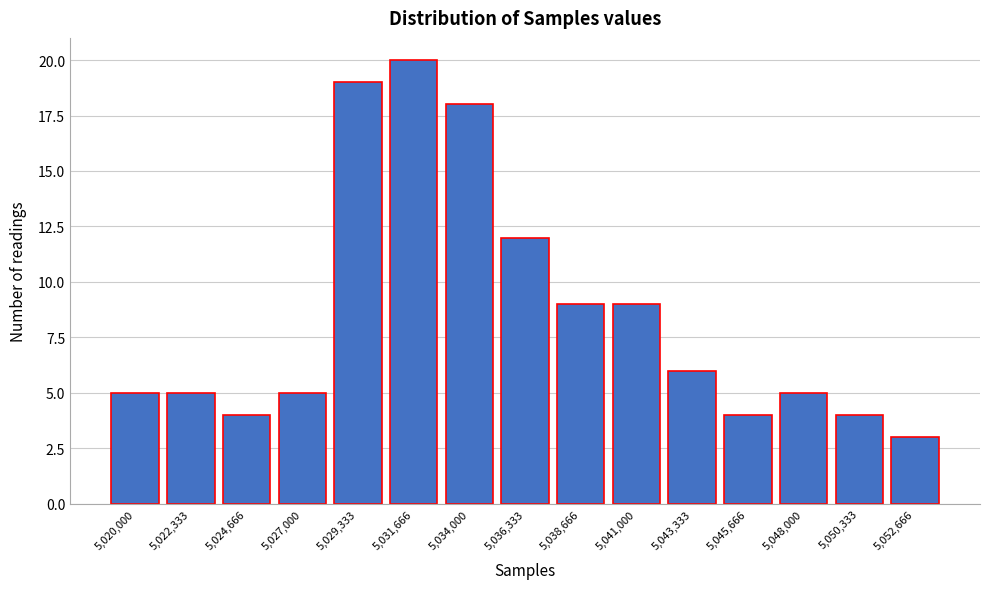

Reading left to right, list all the values displayed in this chart.

5	5	4	5	19	20	18	12	9	9	6	4	5	4	3